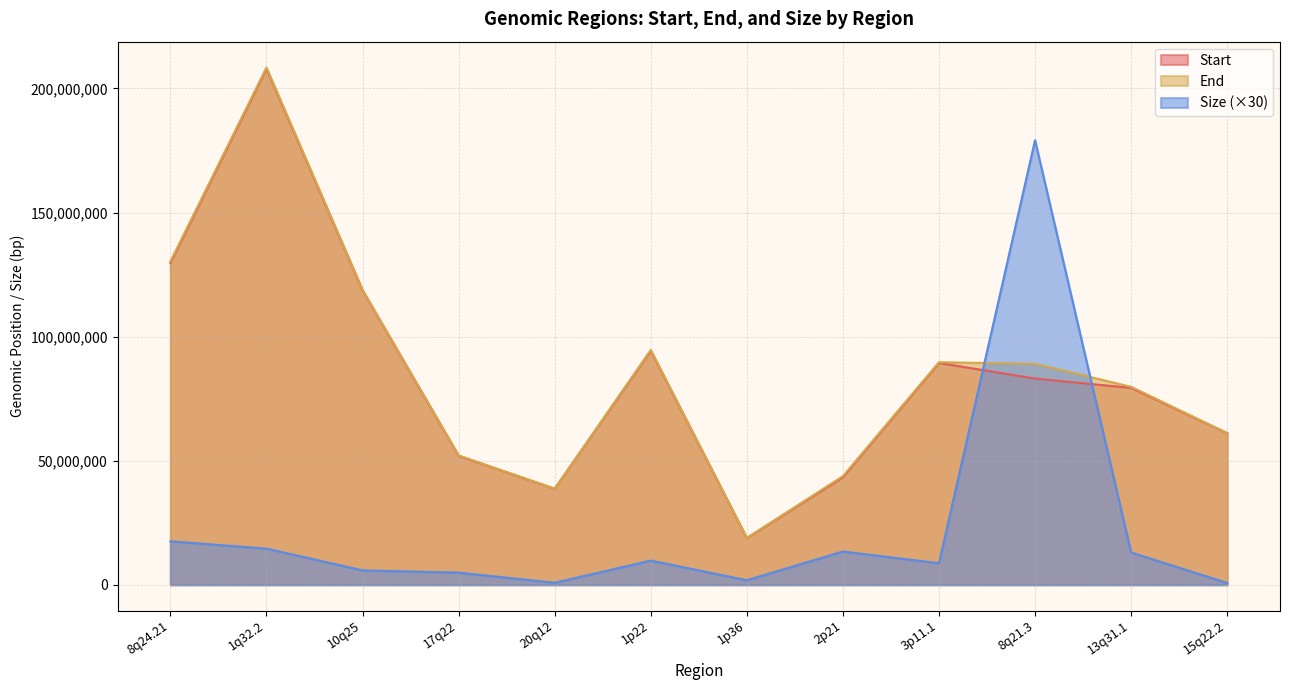

Which series has the widest spread of values?

End